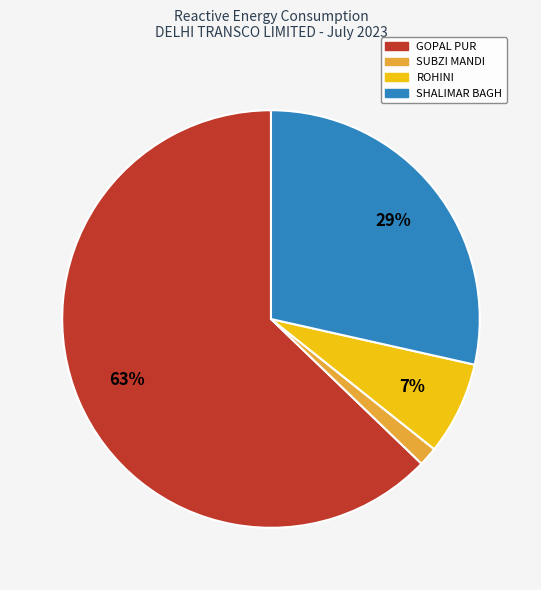

To the nearest percent, what is the average slice percentage?

25%